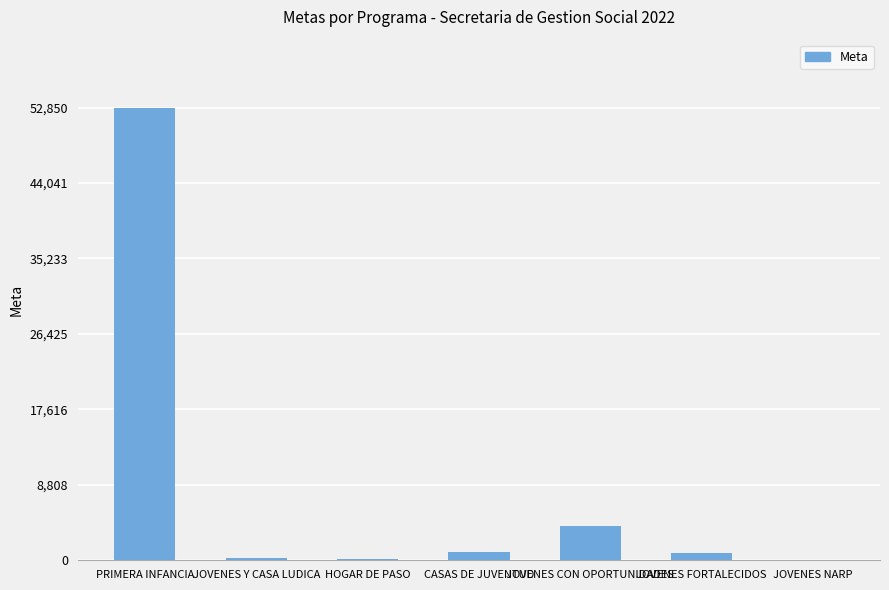

The value at PRIMERA INFANCIA is 52850. True or false?

True